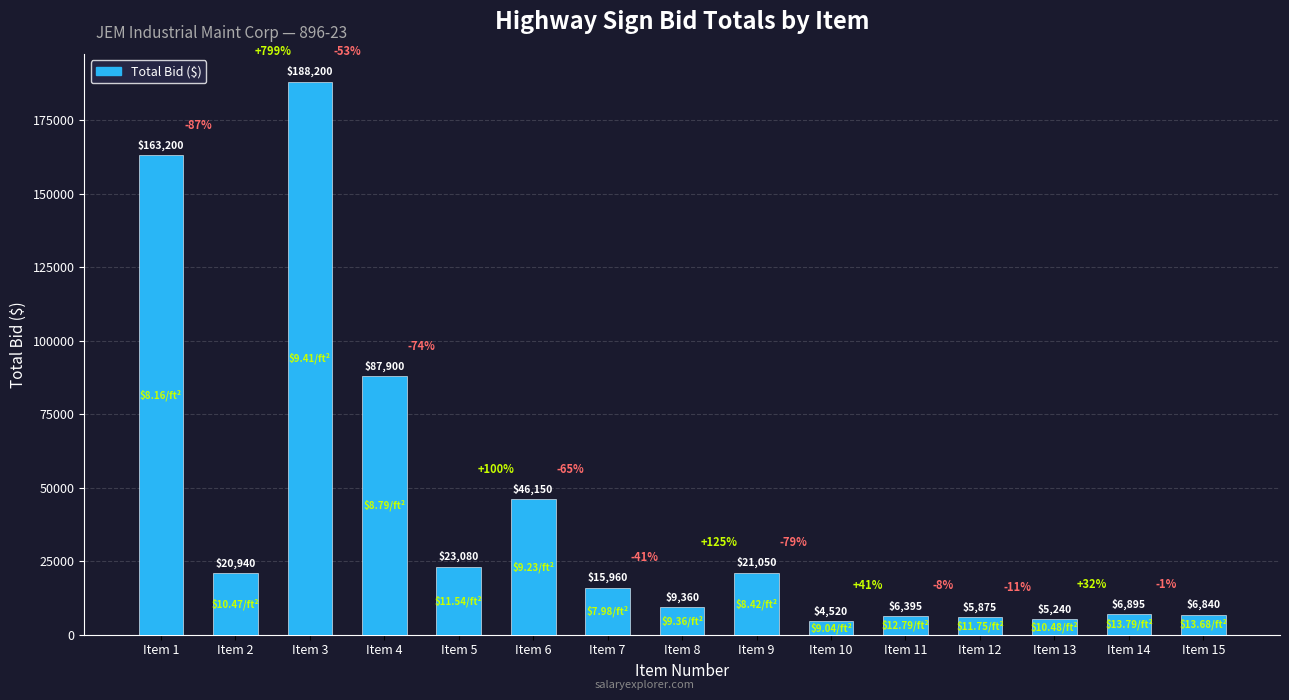

How many data points are less than 15960?

7